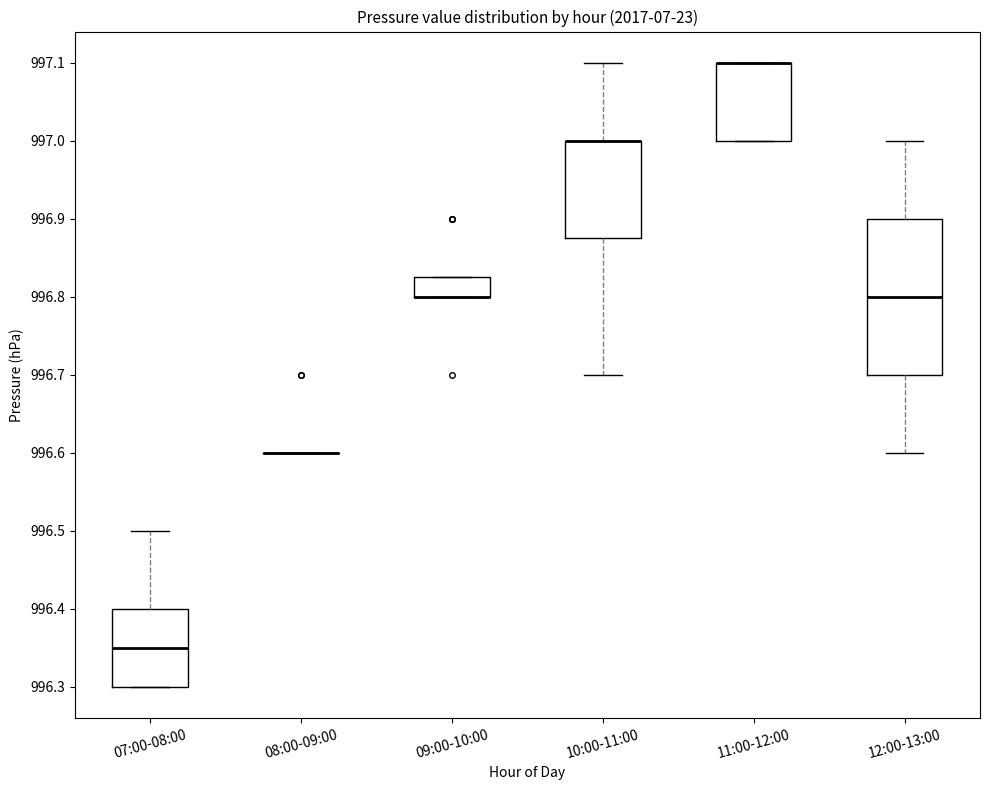

Which box is the tallest, from its lower edge to its upper edge?

12:00-13:00